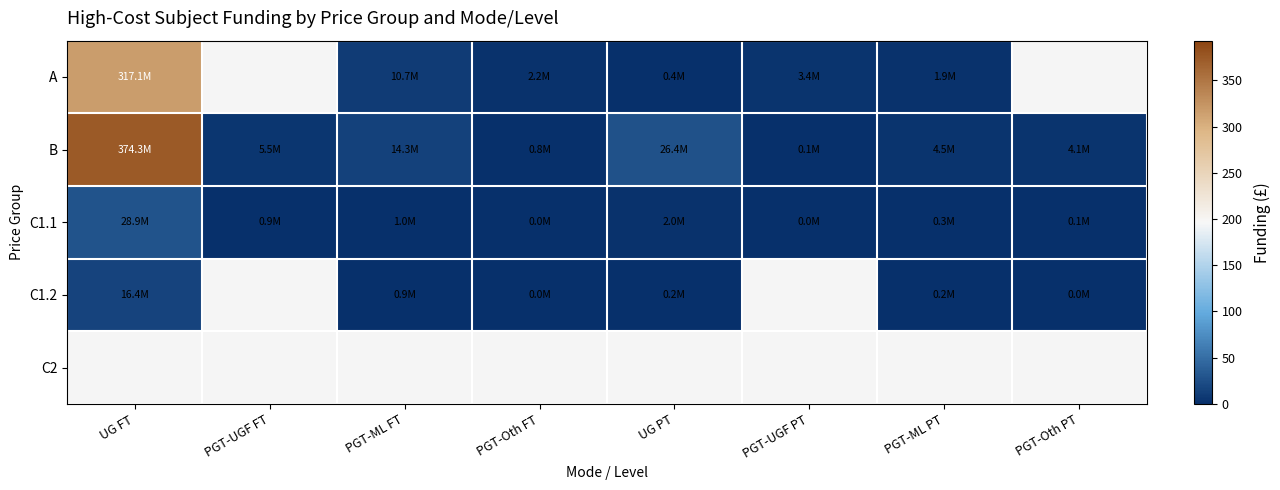

Where does the A series first go above 317?

UG FT